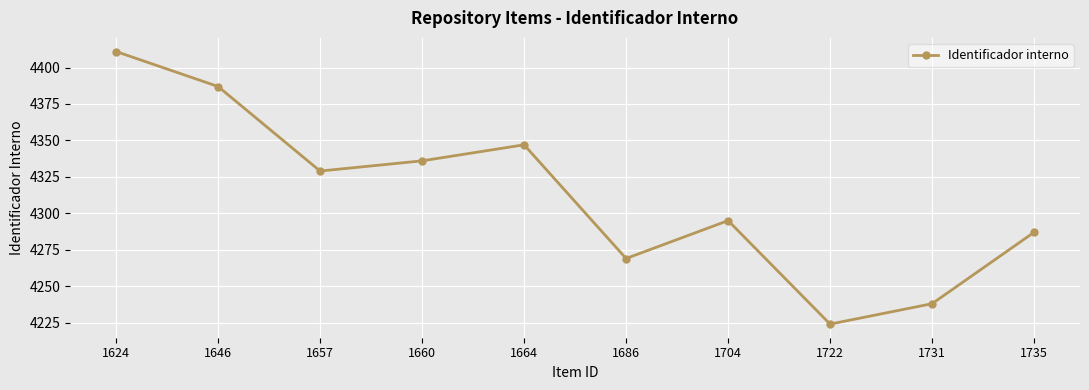

What is the change in value from 1624 to 1664?

-64